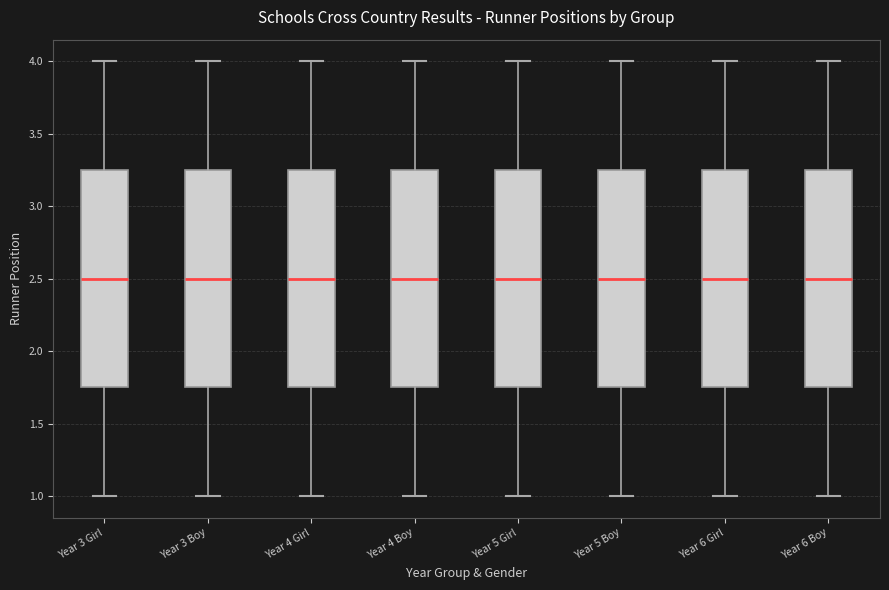

Where is the upper edge of the box for Year 6 Girl on the y-axis? The values are not printed on the chart, so give them approximately, as read against the axis.

3.25